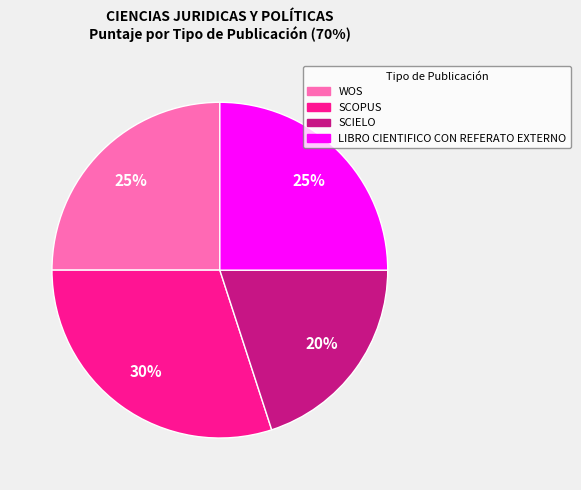

What percentage is the SCOPUS slice, to the nearest percent?

30%